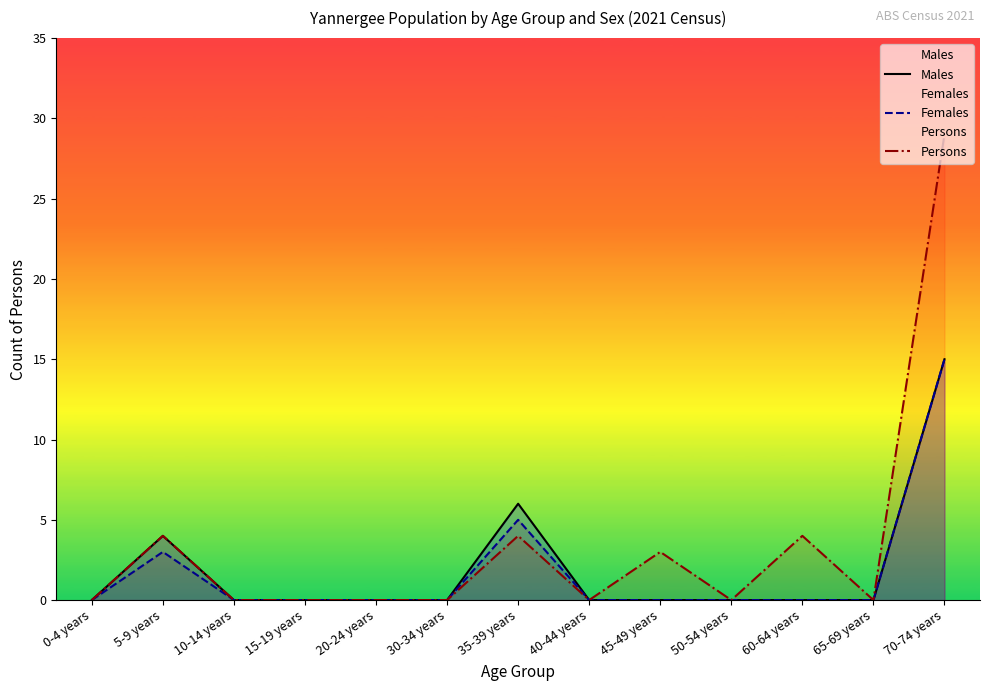

How many lines are shown in the chart?

3